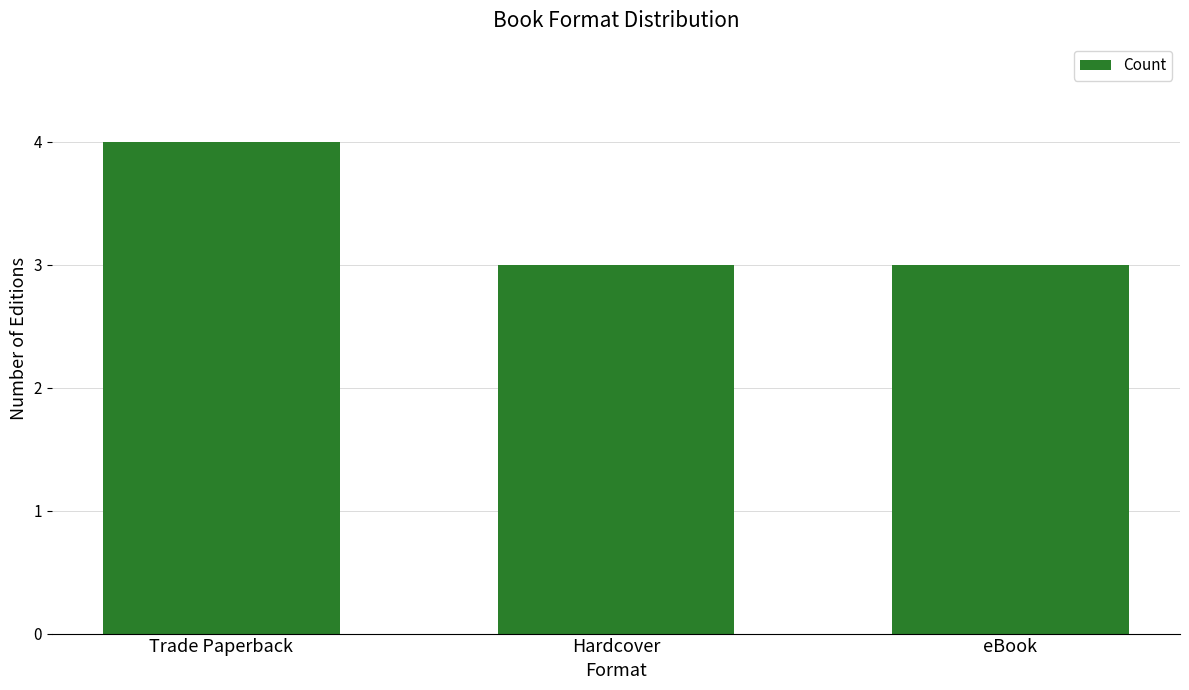

What is the sum of the values at Hardcover and eBook?

6